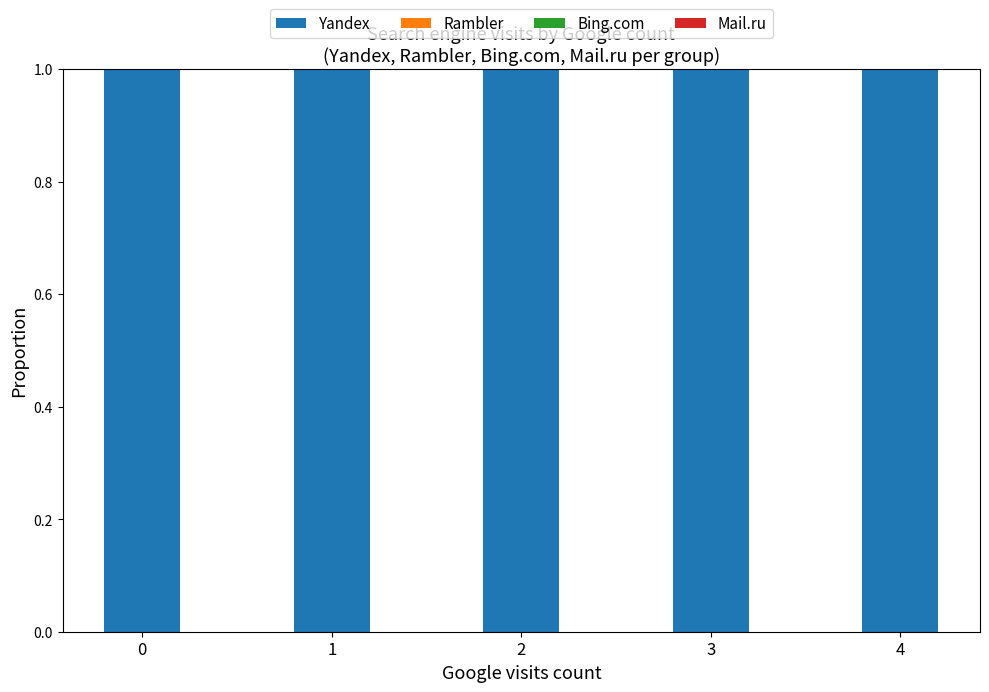

Which series has the largest range (max minus min)?

Yandex